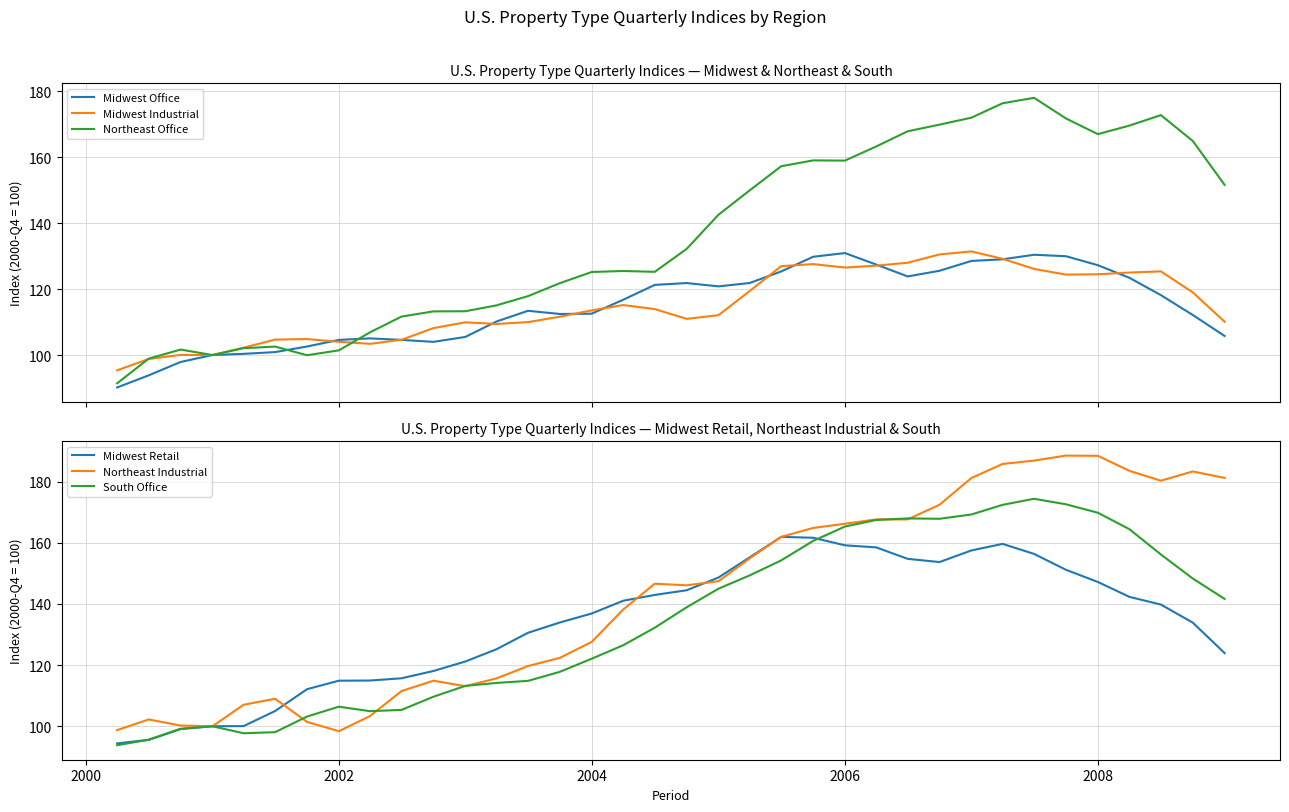

What is the lowest value of the Midwest Office series?

90.2